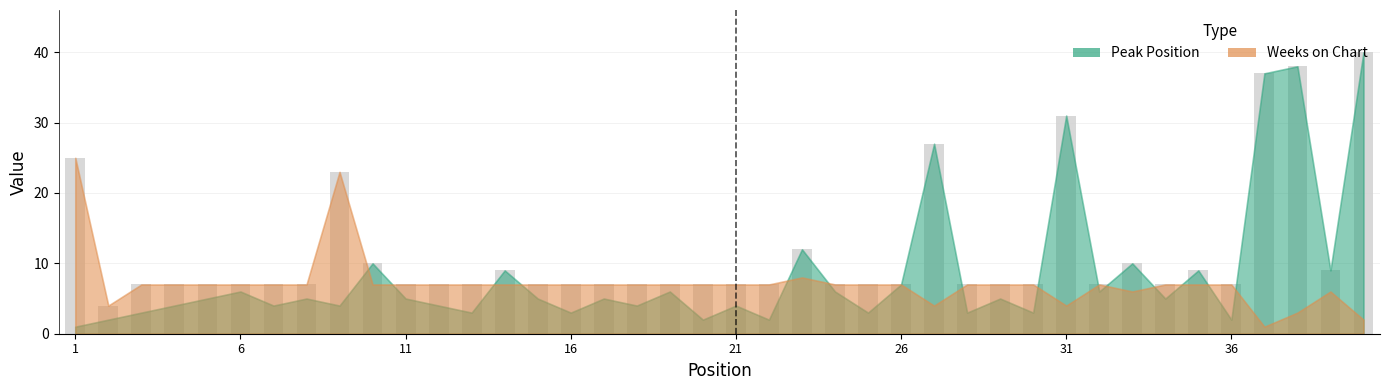

What is the value of the 26th bar from the left?

7